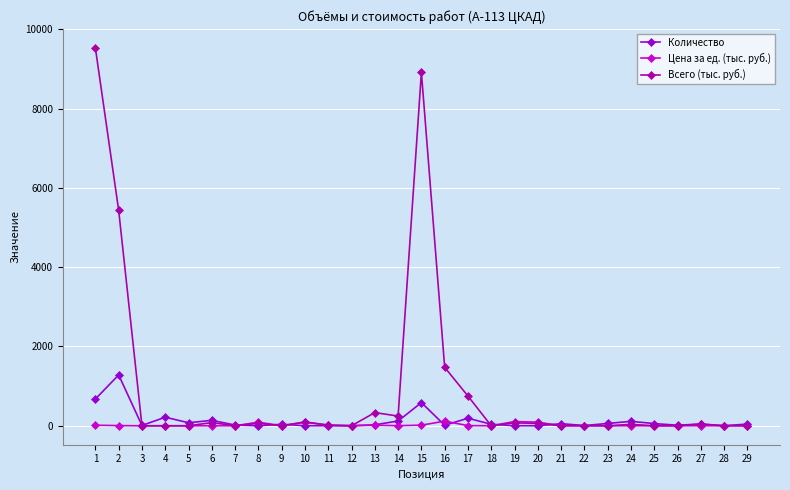

What is the sum of the Цена за ед. (тыс. руб.) values at 29 and 27?

1.0